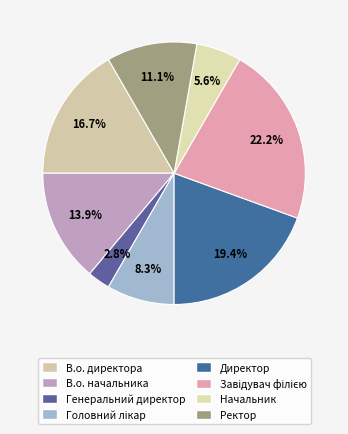

Does Завідувач філією account for over 50% of the chart?

No